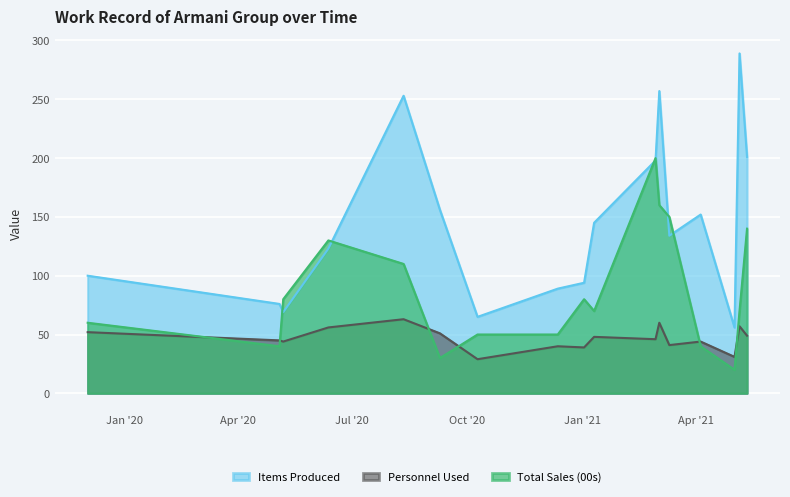

Where is Total Sales (00s) nearest to the value 110?

2020-08-11